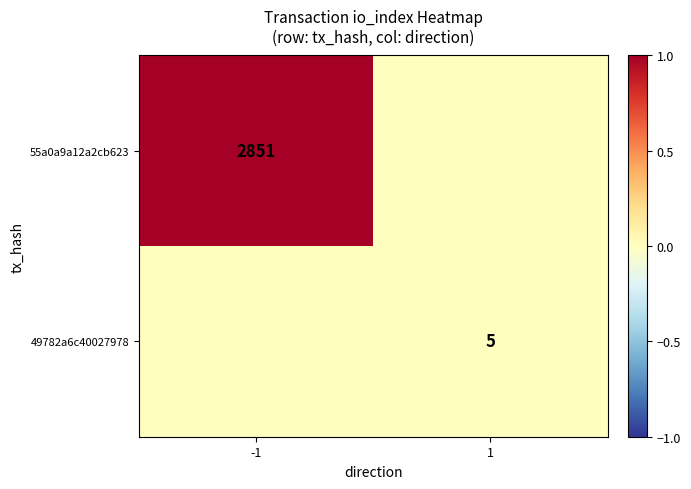

List the series in order of their overall mean, lowest first.

49782a6c40027978, 55a0a9a12a2cb623